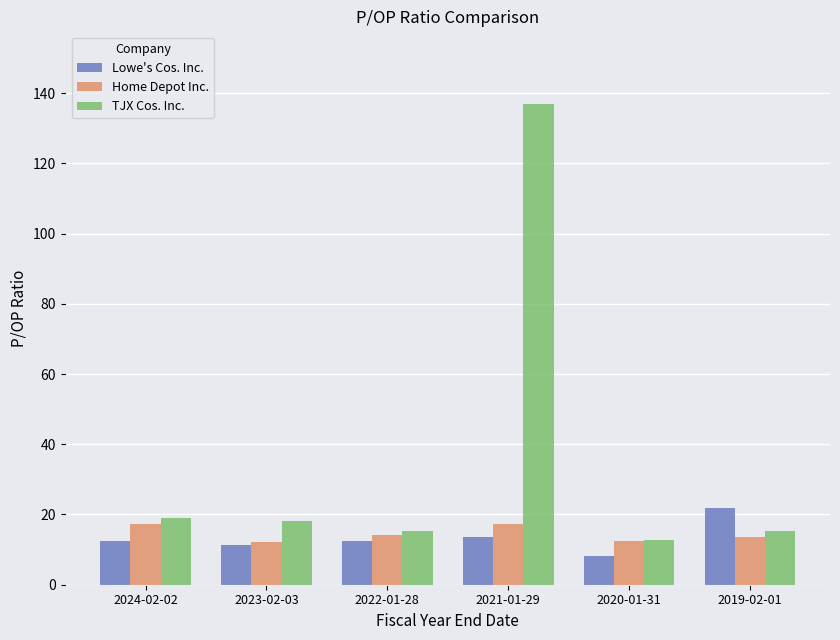

At which category is the sum across all series the highest?

2021-01-29